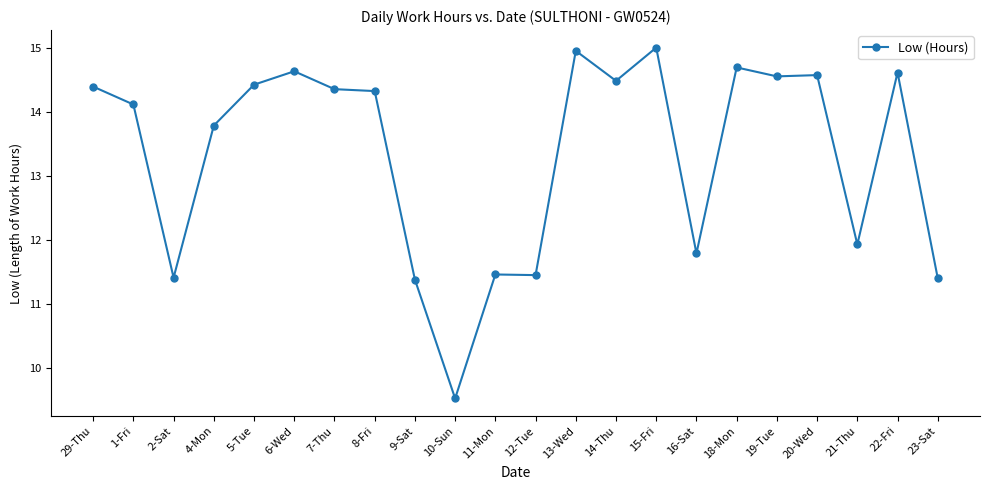

What is the label of the 18th point from the right?

5-Tue